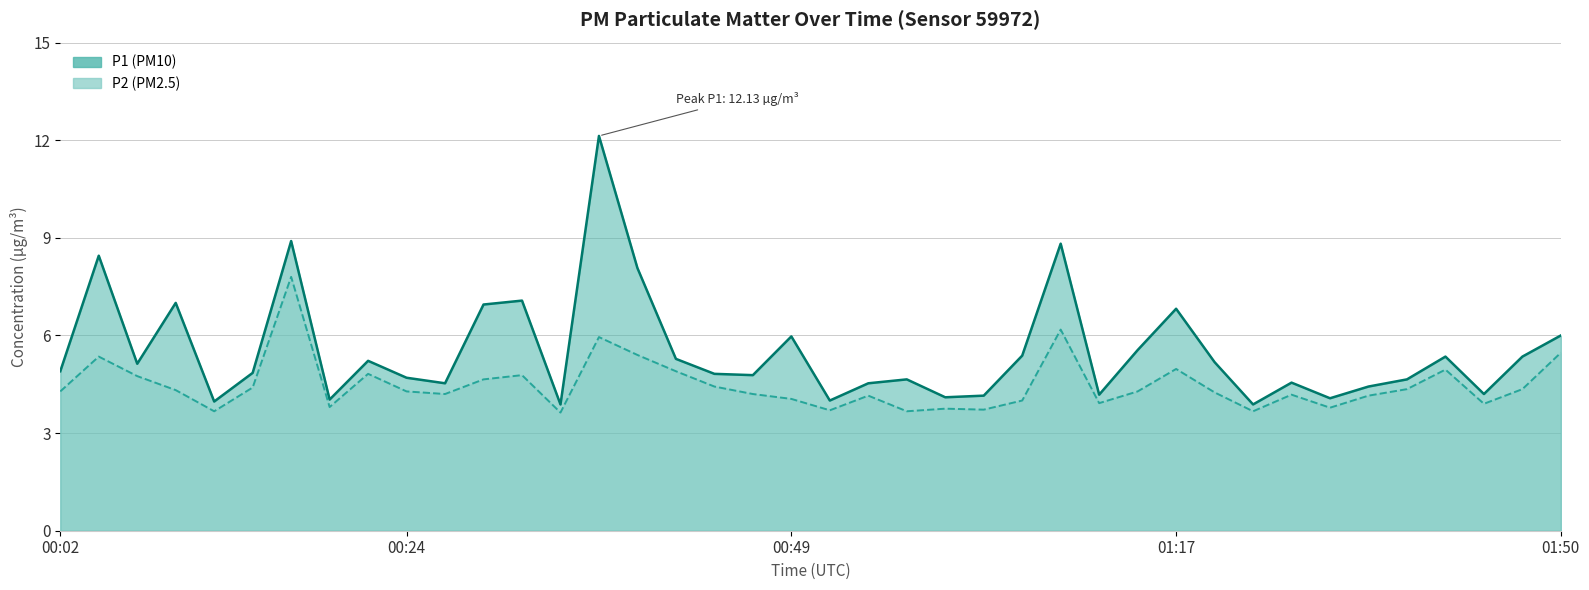

What are all the series names shown in the legend?

P1, P2